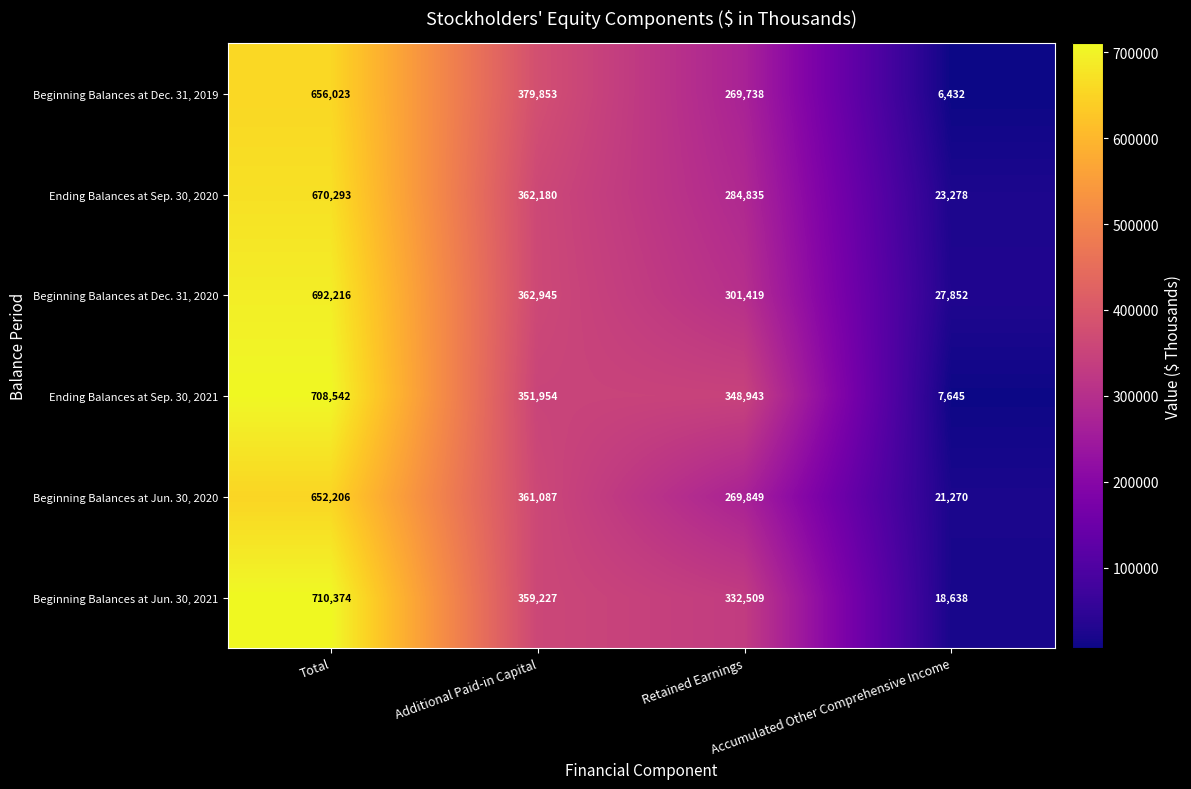

How many series are shown in this chart?

6